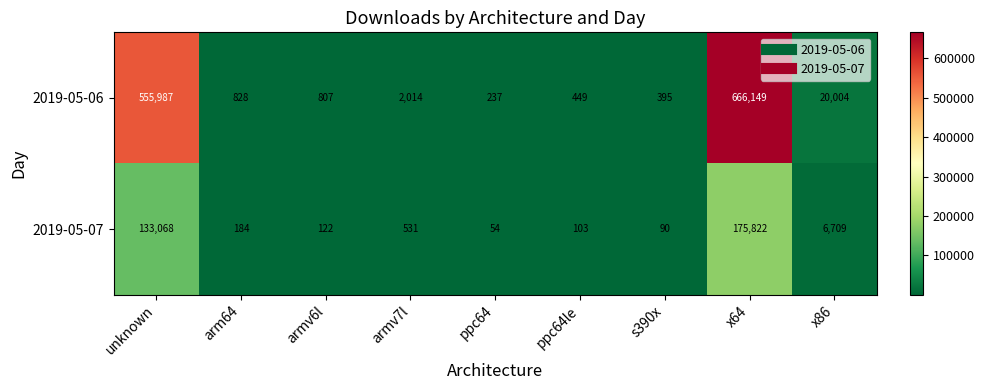

List the series in order of their peak value, highest first.

2019-05-06, 2019-05-07